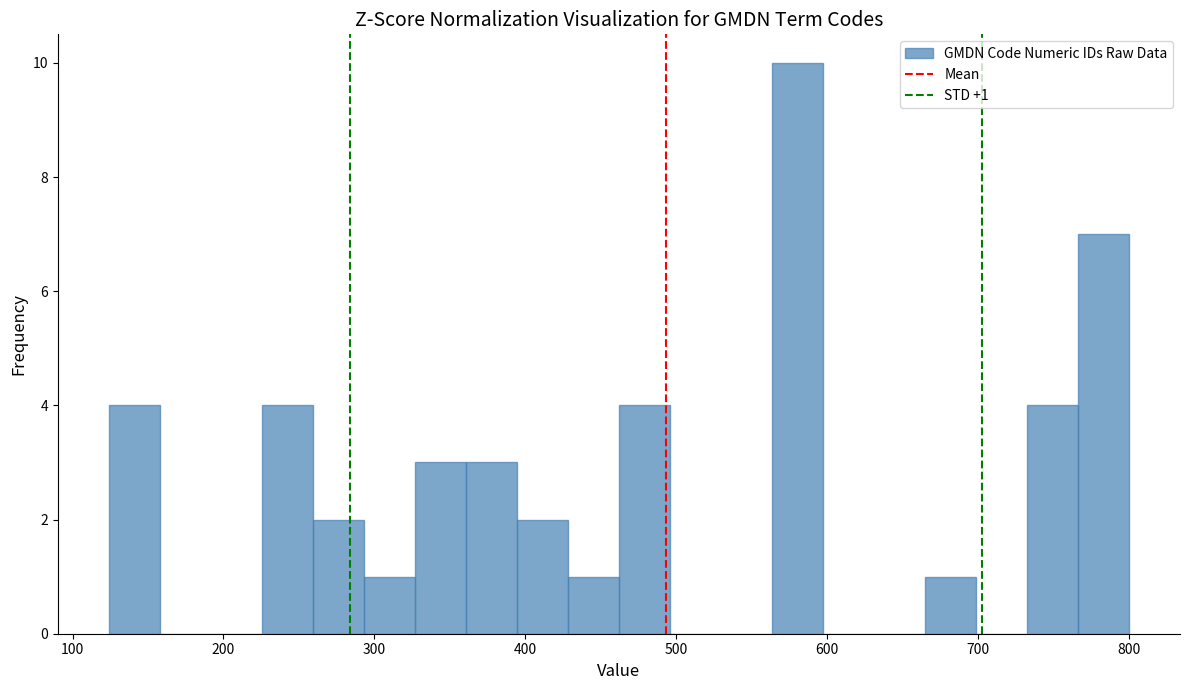

Read against the x-axis, roughly where is the centre of the tallest bar?

580